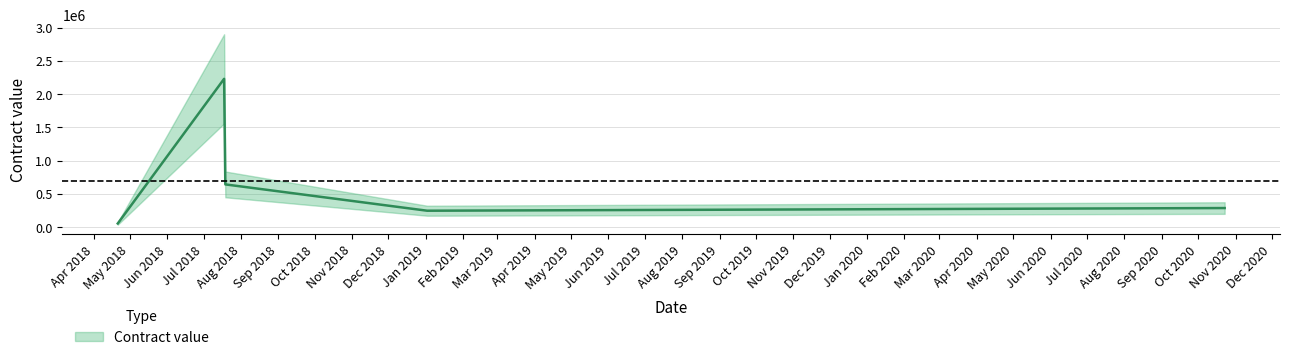

List the labels in order of value, smallest first.

2018-04-21, 2019-01-02, 2020-10-23, 2018-07-19, 2018-07-18